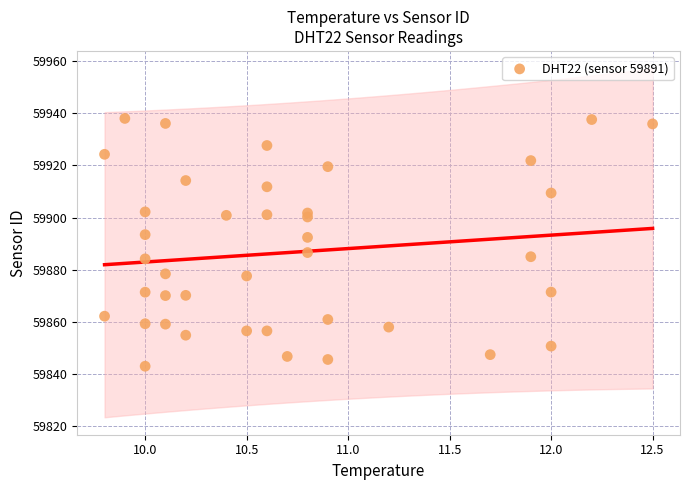

What is the range of X values (max minus min)?

2.7